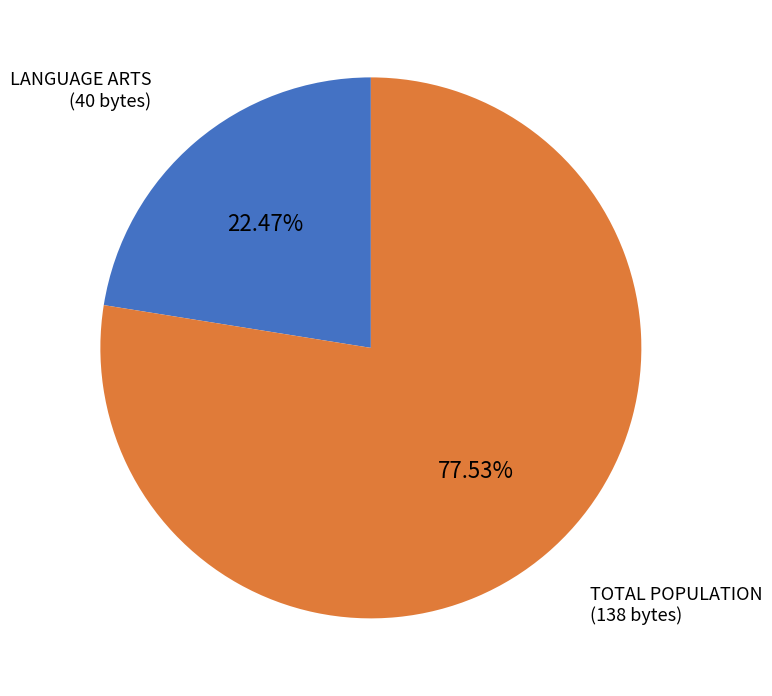

Does any single category account for the majority?

Yes